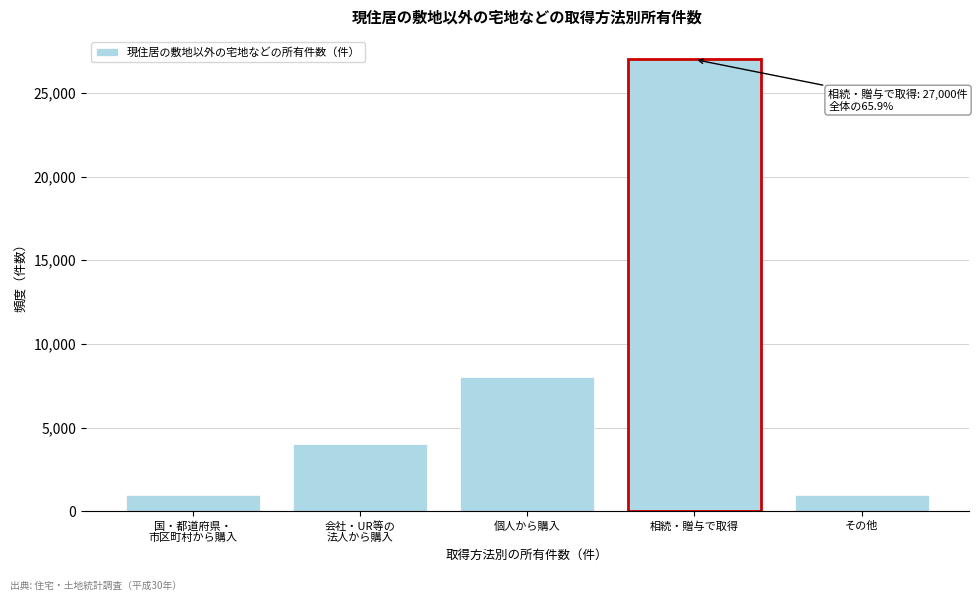

Reading left to right, transcribe all the data shown in this chart.

1000	4000	8000	27000	1000